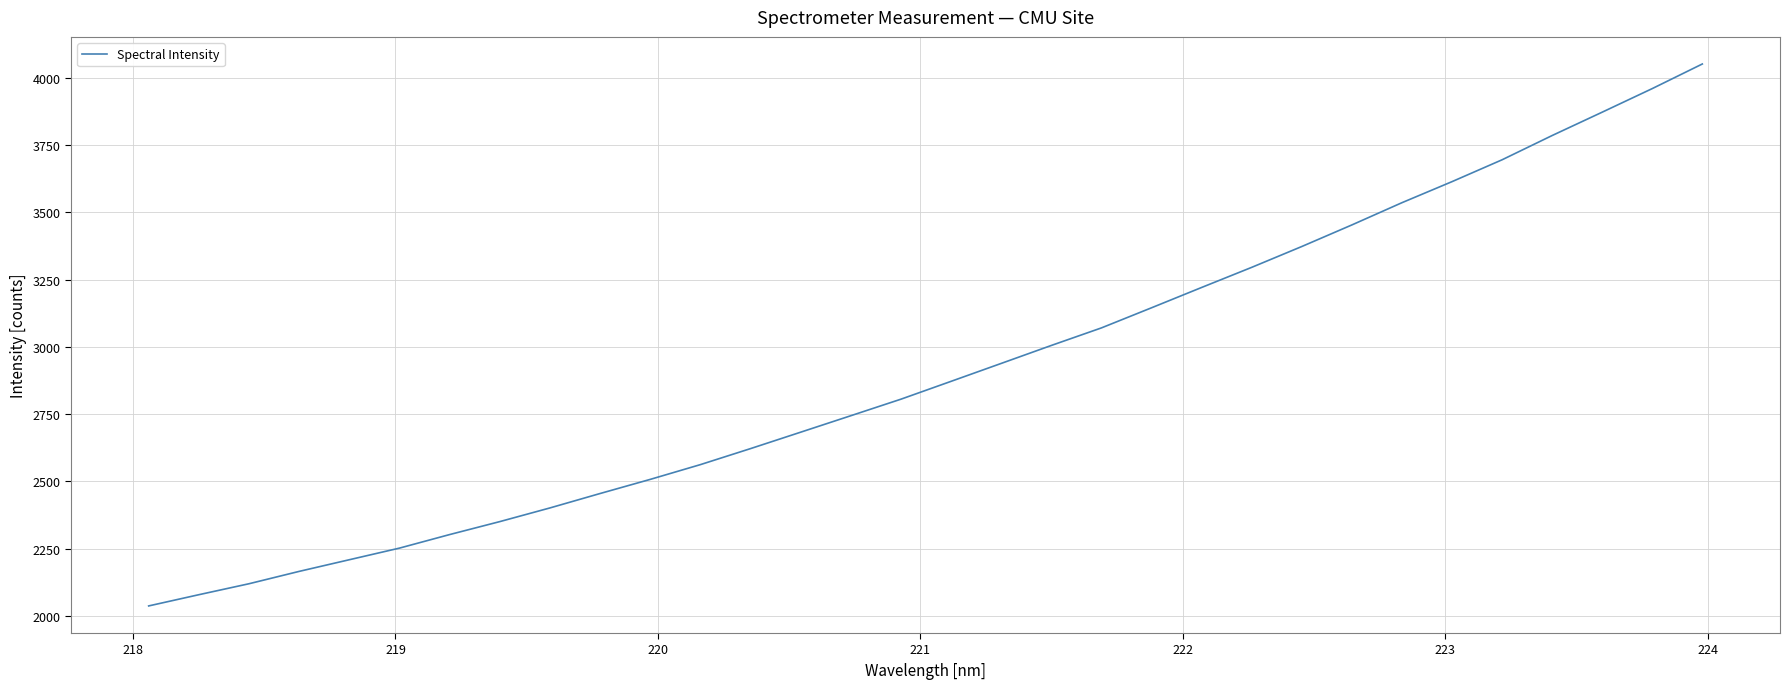

What is the difference between the maximum and minimum values?

2015.1